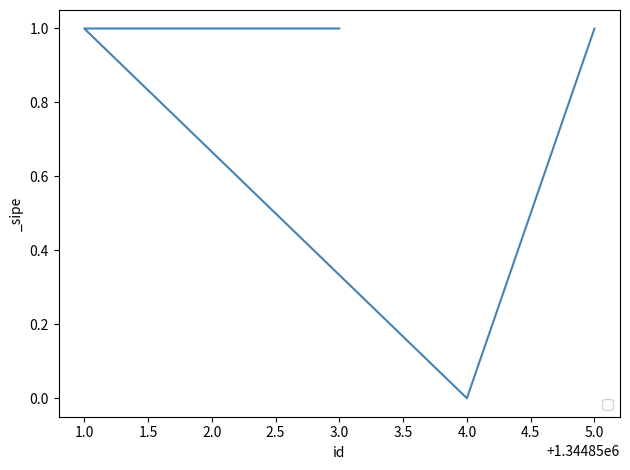

List the labels in order of value, largest first.

5.0, 1.0, 2.0, 3.0, 4.0